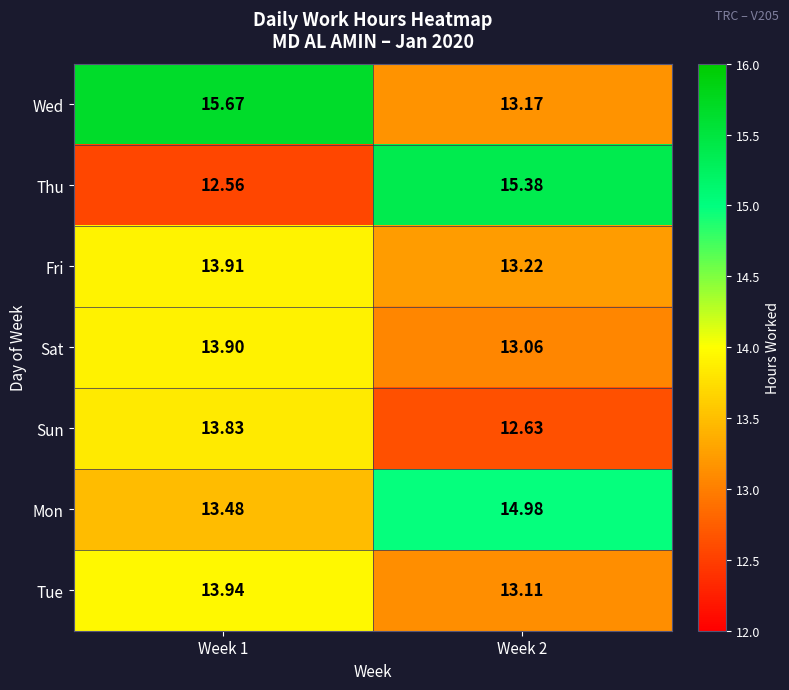

List the series in order of their peak value, lowest first.

Sun, Sat, Fri, Tue, Mon, Thu, Wed